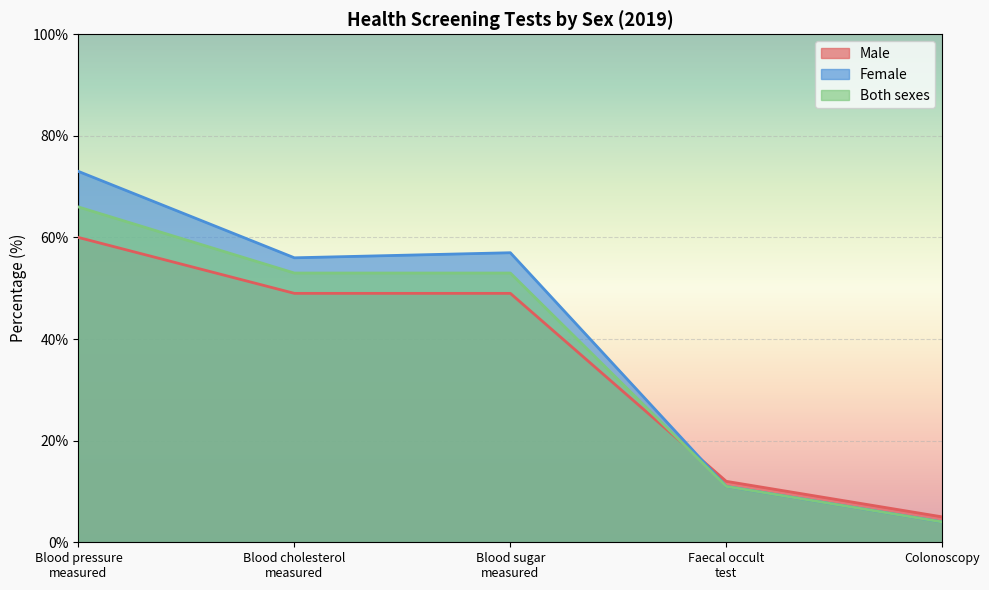

At which category is the sum across all series the highest?

Blood pressure
measured